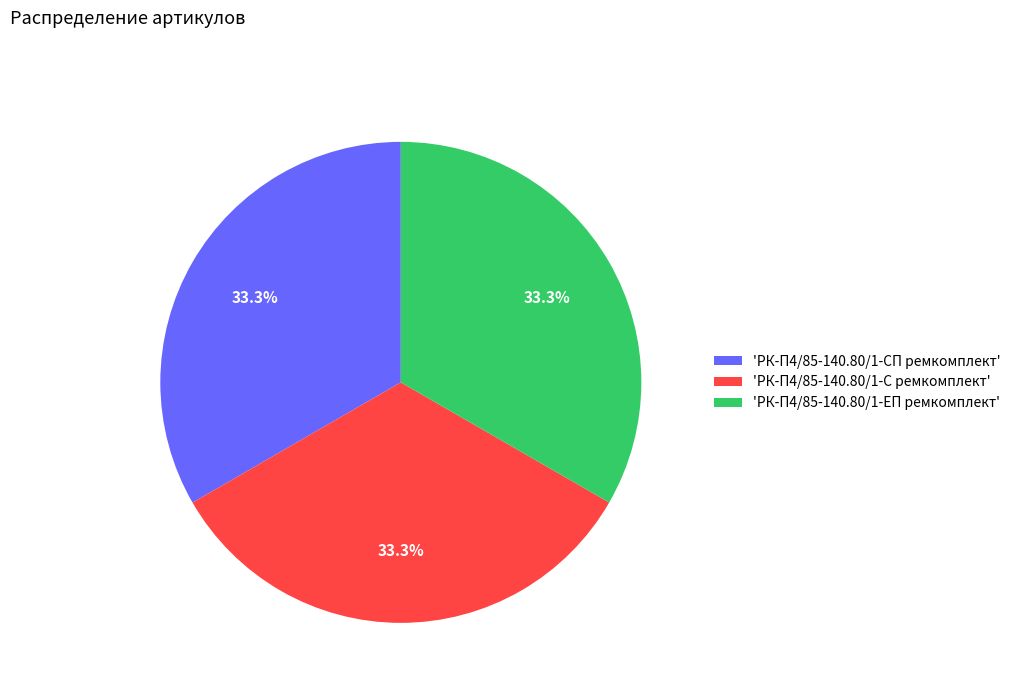

Is there a majority slice in this chart?

No